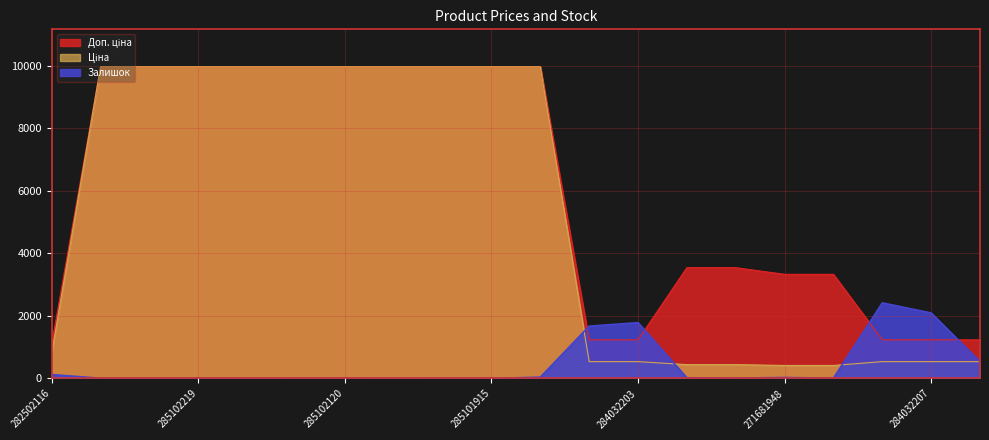

How many positive values does the Залишок series have?

16